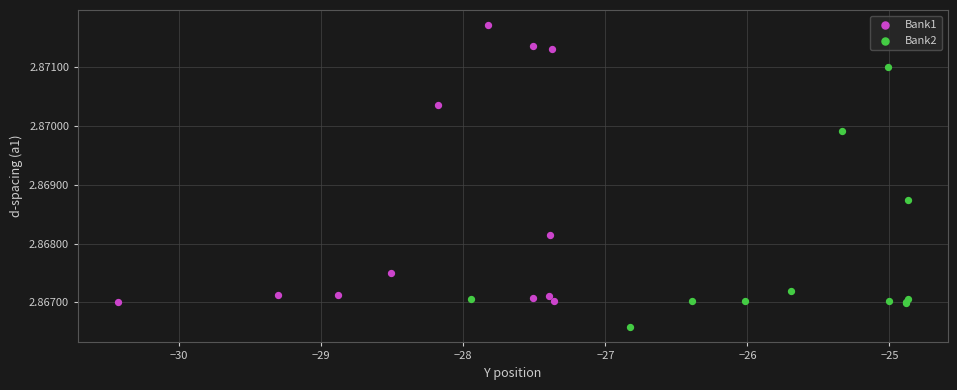

Which series contains the lowest Y value?

Bank2